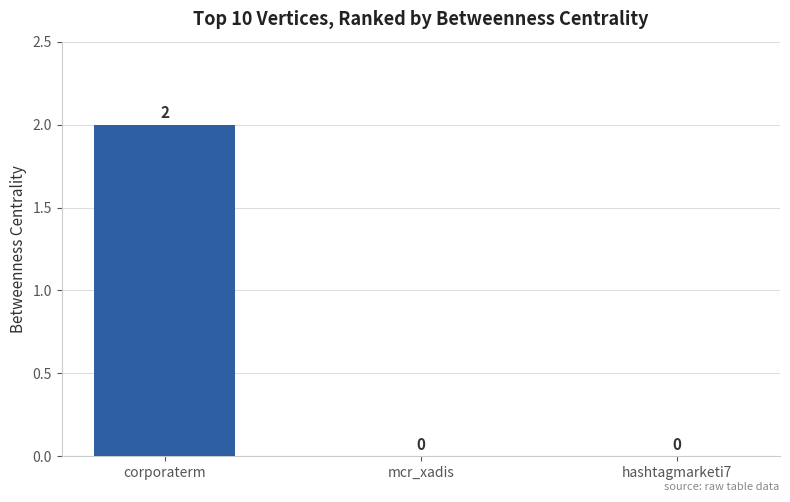

Reading left to right, extract all data points from this chart.

2	0	0